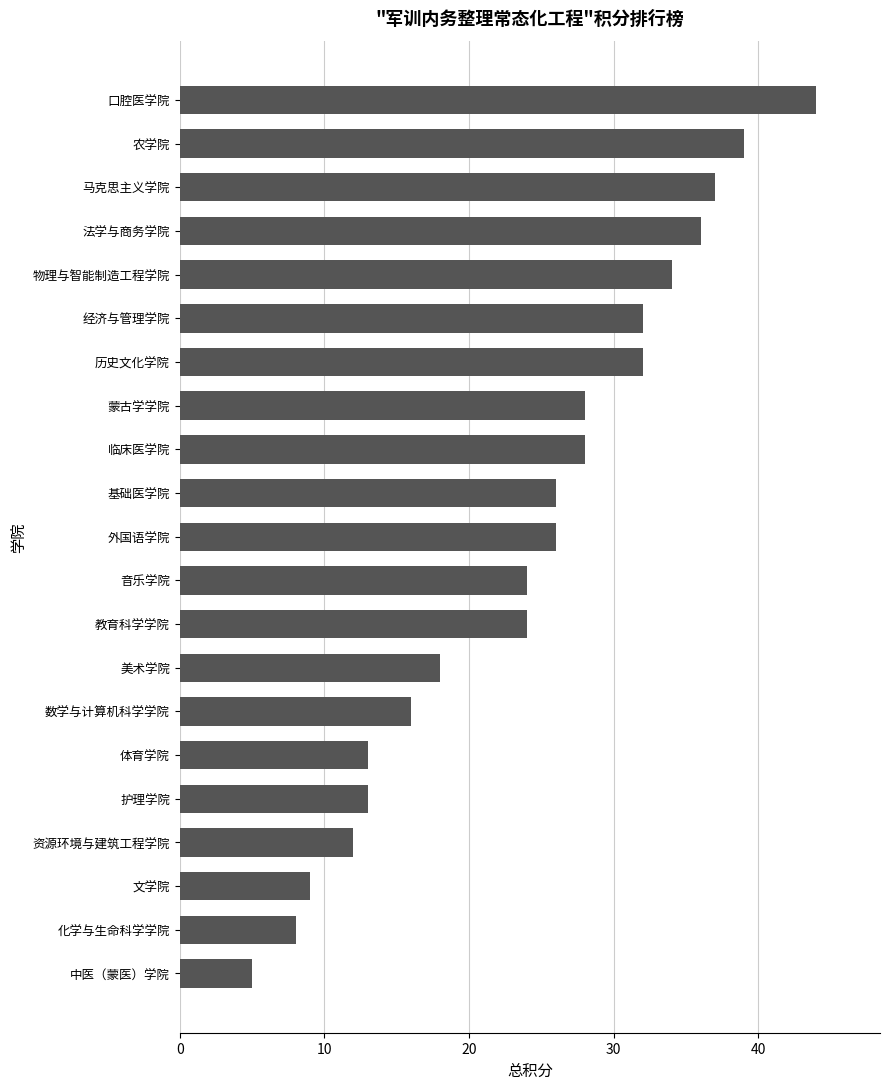

Reading top to bottom, list all the values displayed in this chart.

口腔医学院=44	农学院=39	马克思主义学院=37	法学与商务学院=36	物理与智能制造工程学院=34	经济与管理学院=32	历史文化学院=32	蒙古学学院=28	临床医学院=28	基础医学院=26	外国语学院=26	音乐学院=24	教育科学学院=24	美术学院=18	数学与计算机科学学院=16	体育学院=13	护理学院=13	资源环境与建筑工程学院=12	文学院=9	化学与生命科学学院=8	中医（蒙医）学院=5